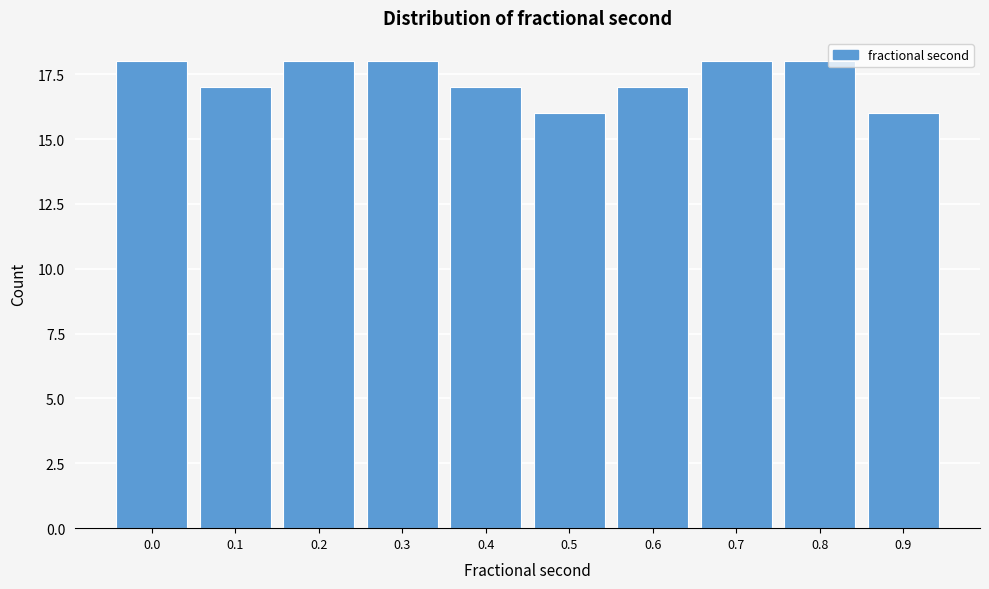

Reading left to right, transcribe all the data shown in this chart.

18	17	18	18	17	16	17	18	18	16